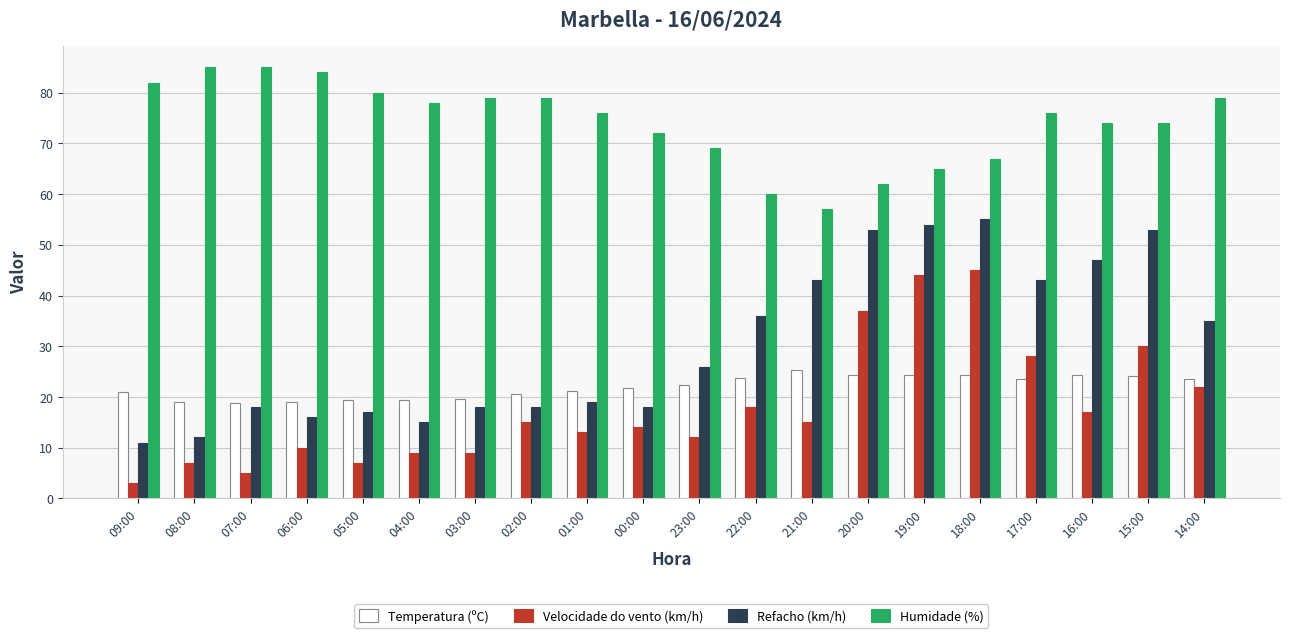

Which series has the largest total across all categories?

Humidade (%)